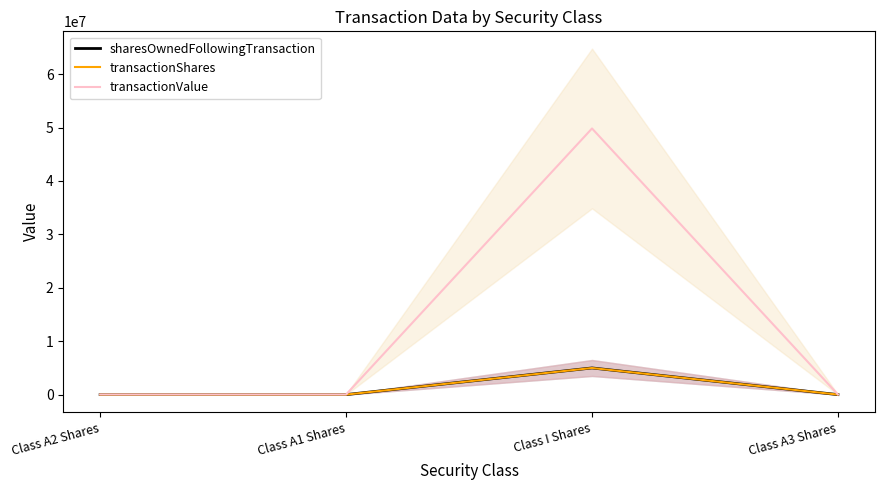

What is the difference between the highest and lowest values at Class I Shares?

44842500